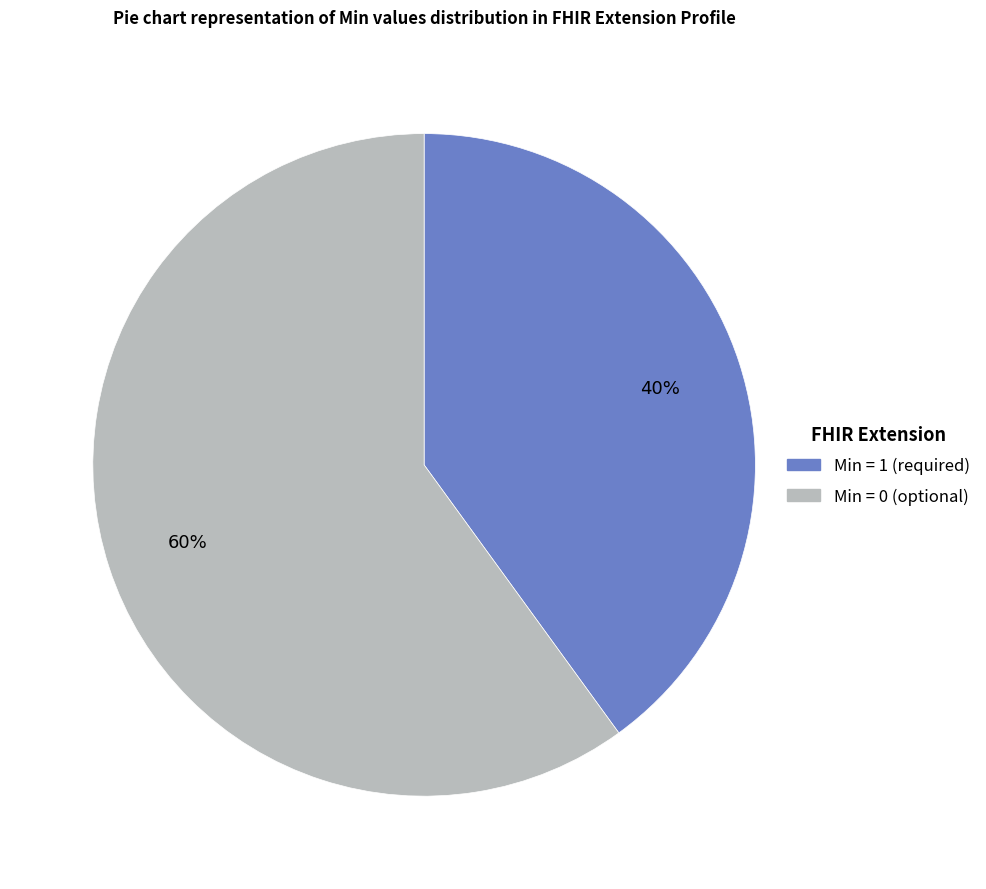

Does any single category account for the majority?

Yes